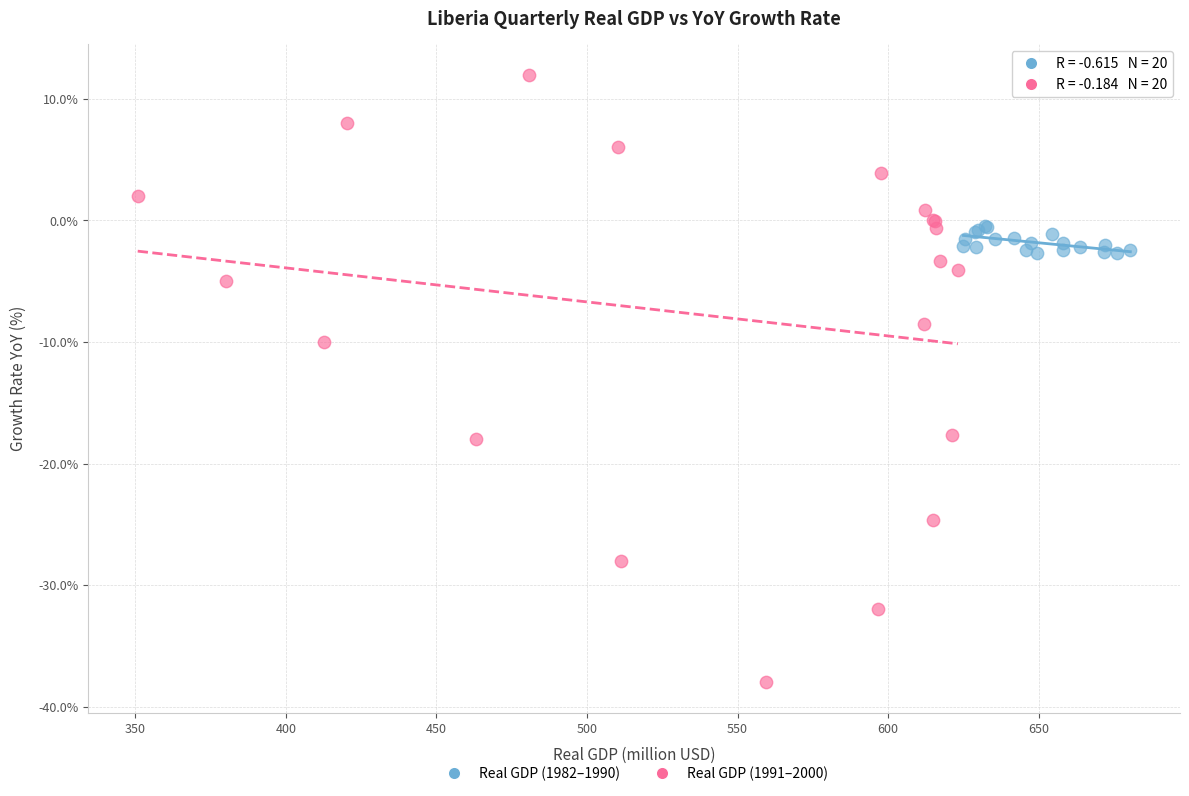

Which series reaches the maximum Y coordinate?

Real GDP (1991–2000)